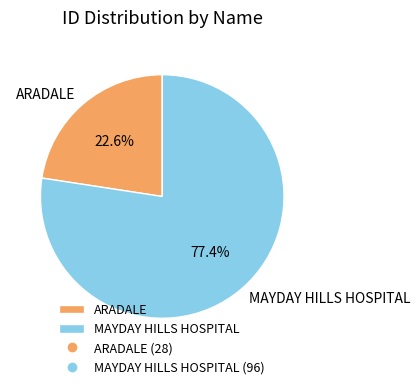

The ARADALE slice represents 33% of the pie. True or false?

False